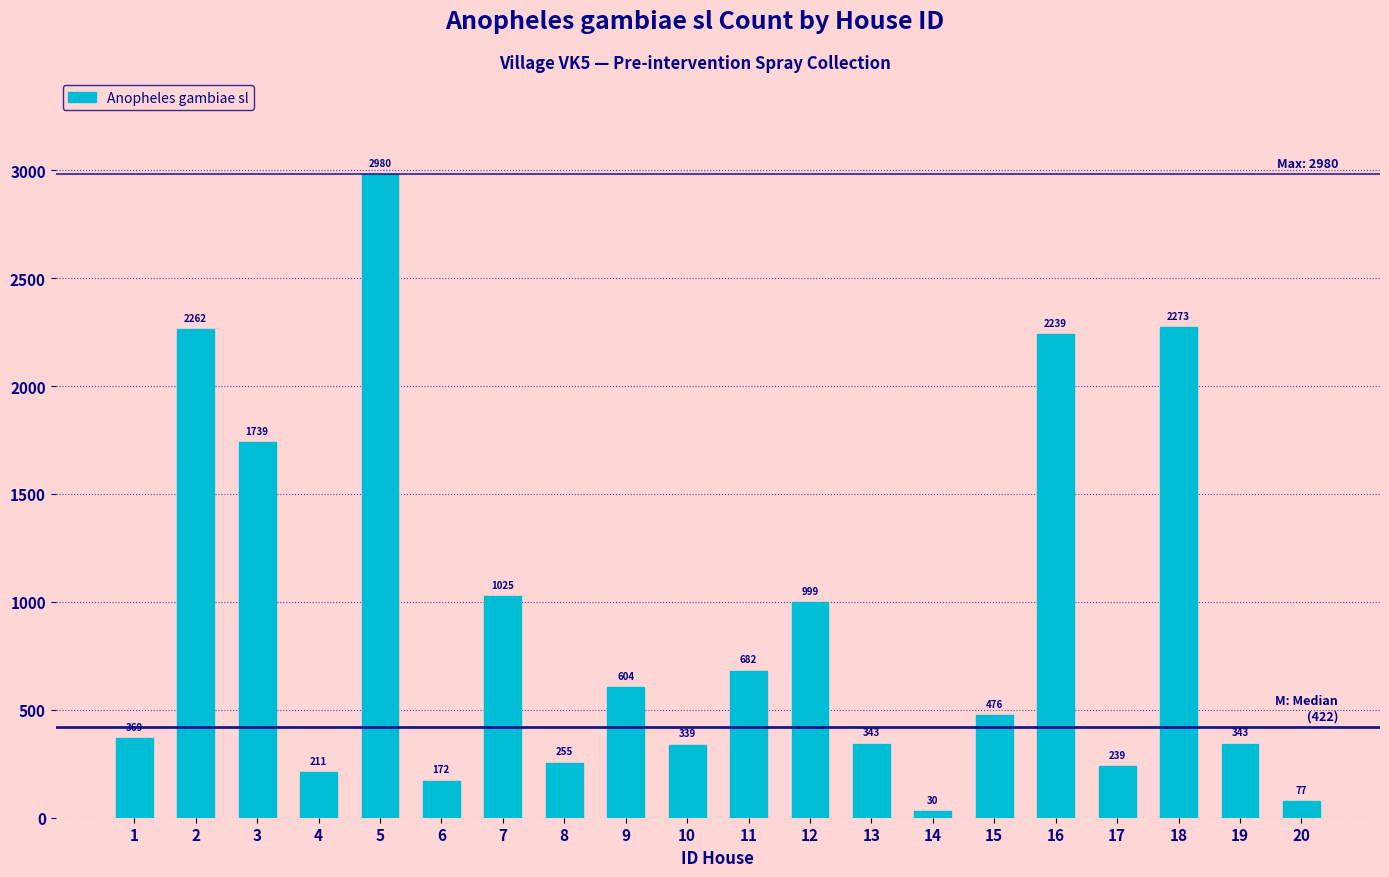

What is the difference between the values at 17 and 16?

2000